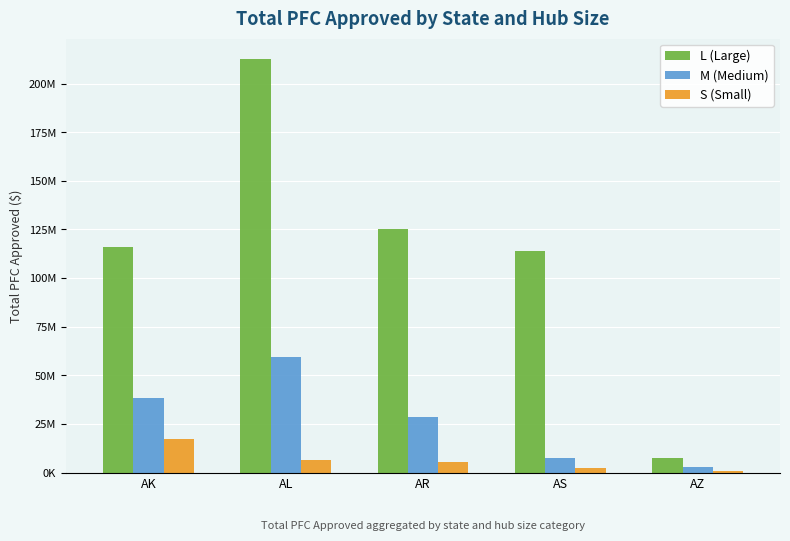

Are the bars grouped side by side (vs. stacked)?

Yes